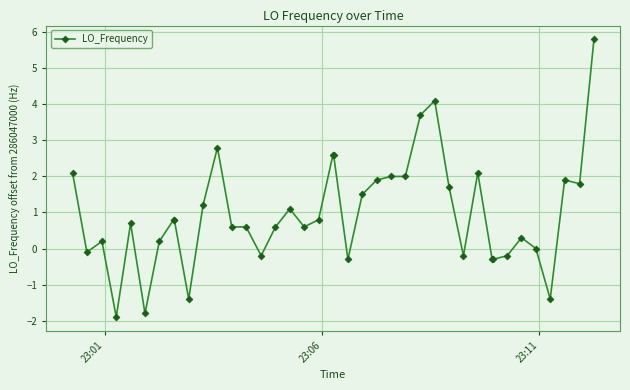

What is the smallest value displayed?

-1.9